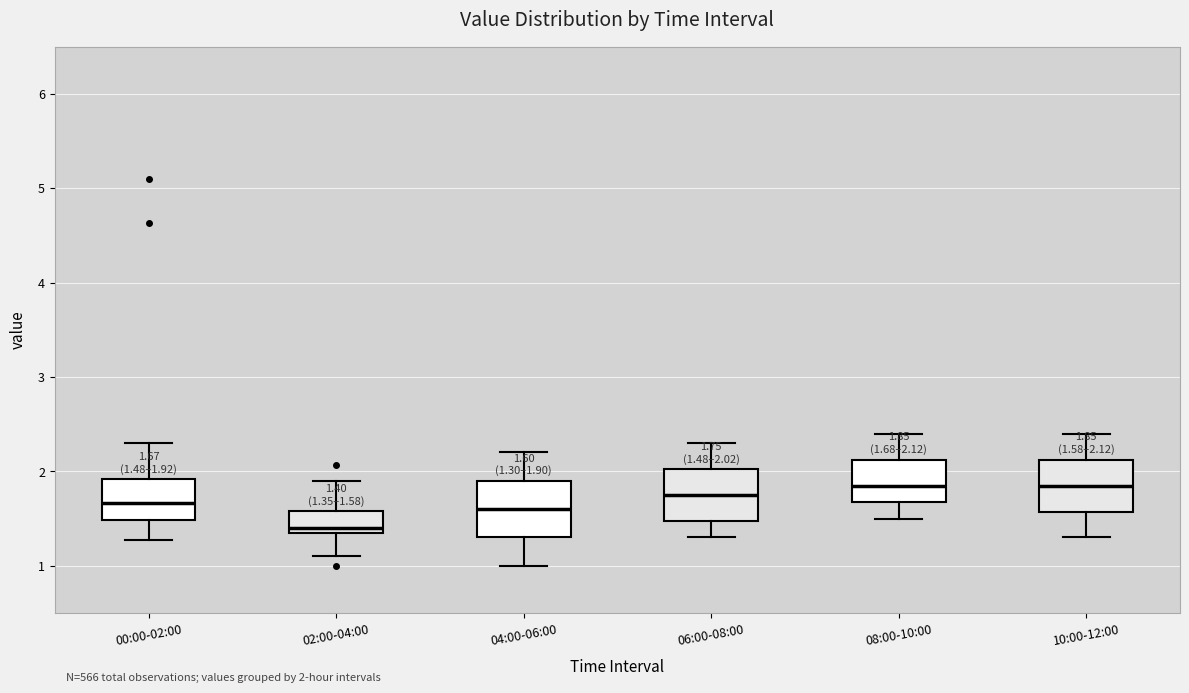

Which box's median line is the lowest?

02:00-04:00